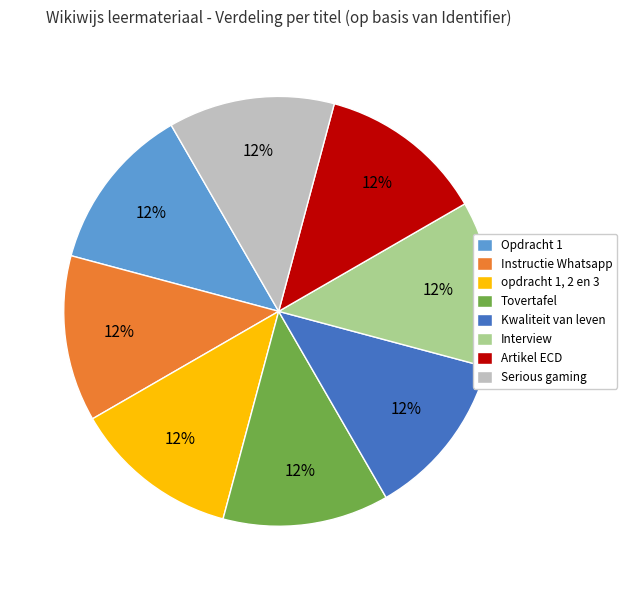

Does Kwaliteit van leven account for over 50% of the chart?

No